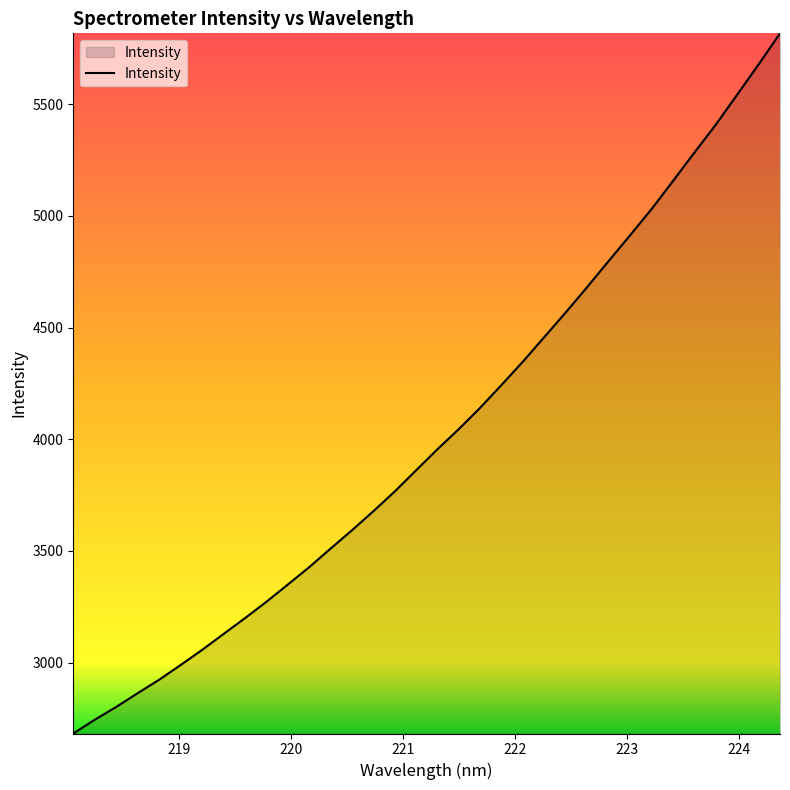

What is the smallest value displayed?

2682.2